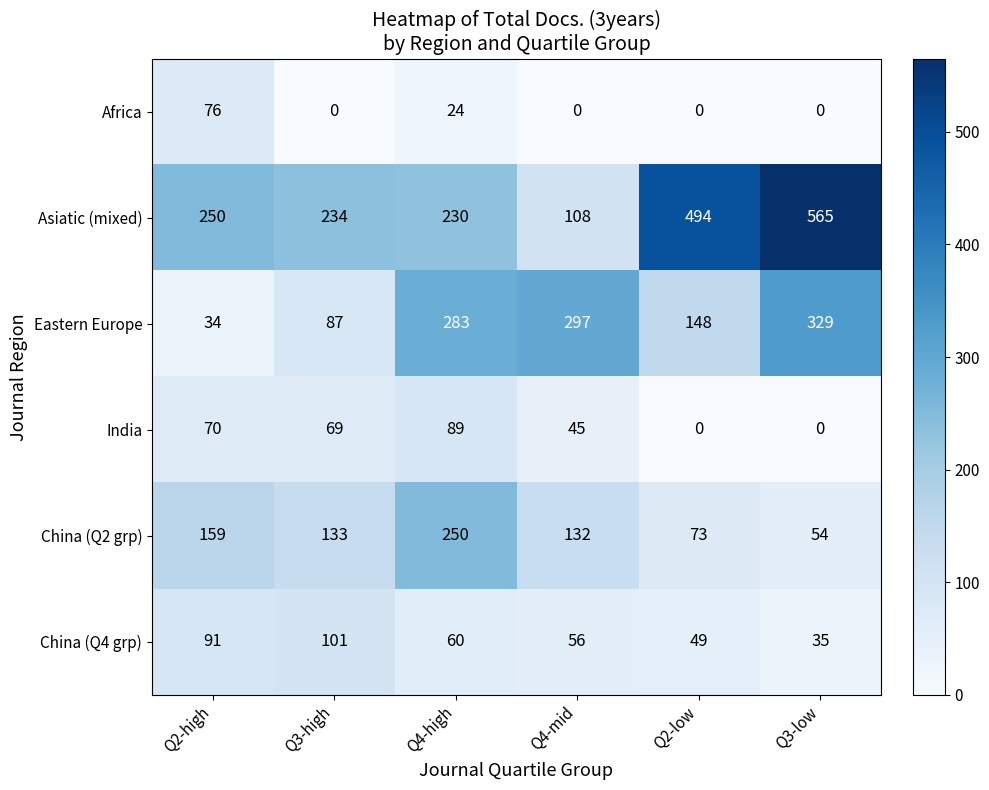

How many positive values does the India series have?

4